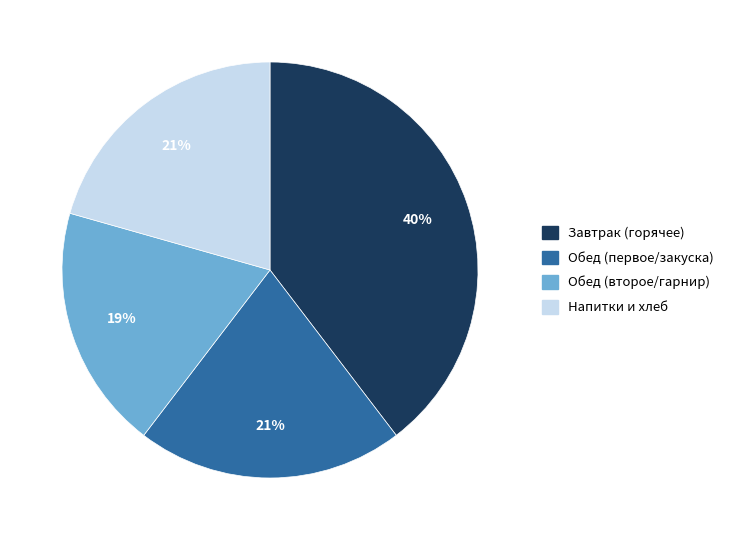

Does any single category account for the majority?

No